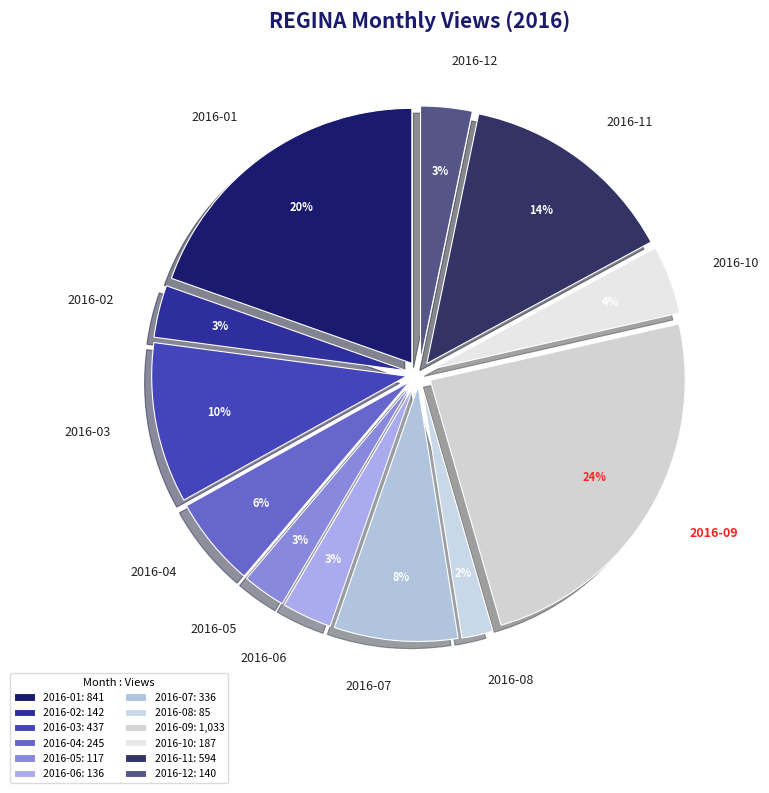

Is it true that 2016-04 is 6% of the pie?

True